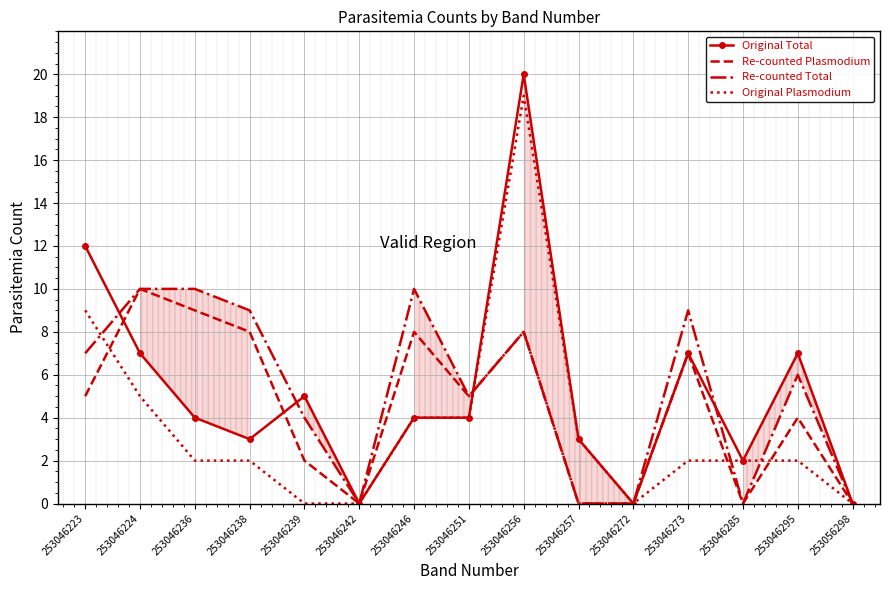

The value of Original Plasmodium at 253046242 is -13. True or false?

False